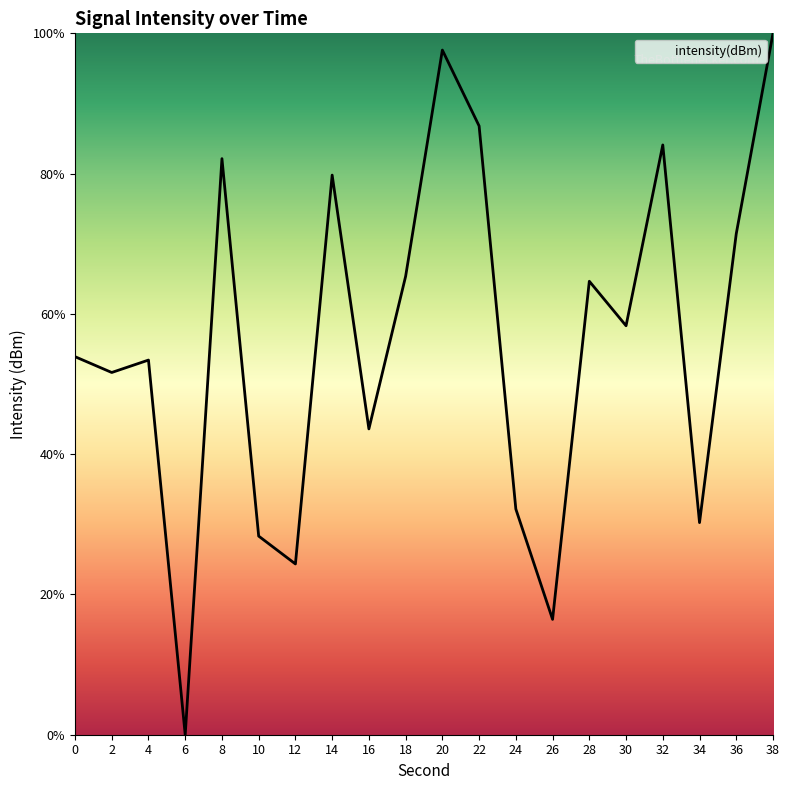

How many lines are shown in the chart?

1